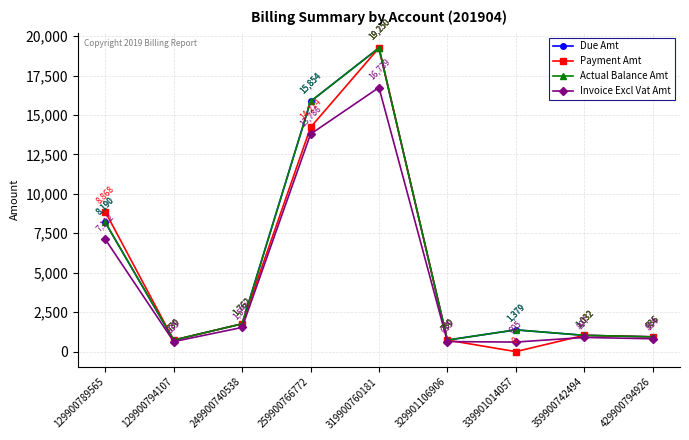

At which label does Invoice Excl Vat Amt first exceed 897?

129900789565